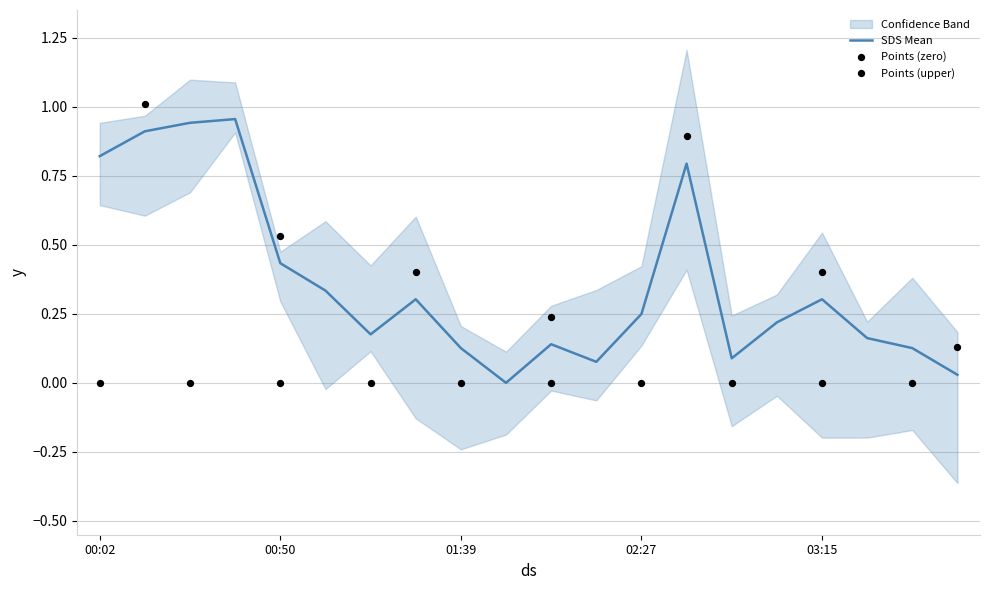

What is the change in value from 00:14 to 03:39?

-0.8